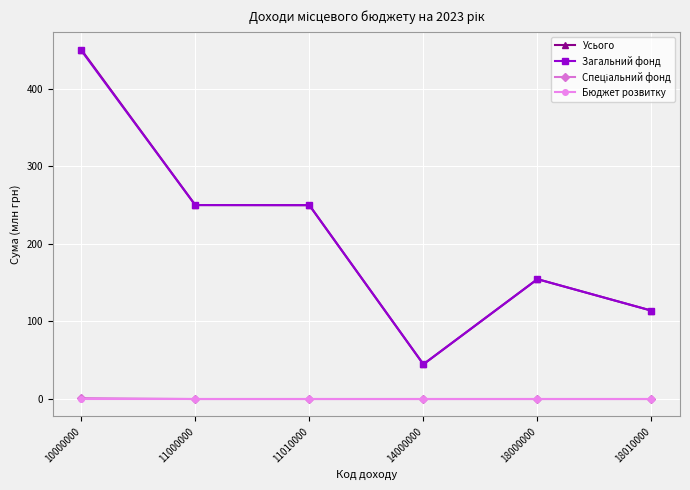

What is the minimum value for Усього?

44.8